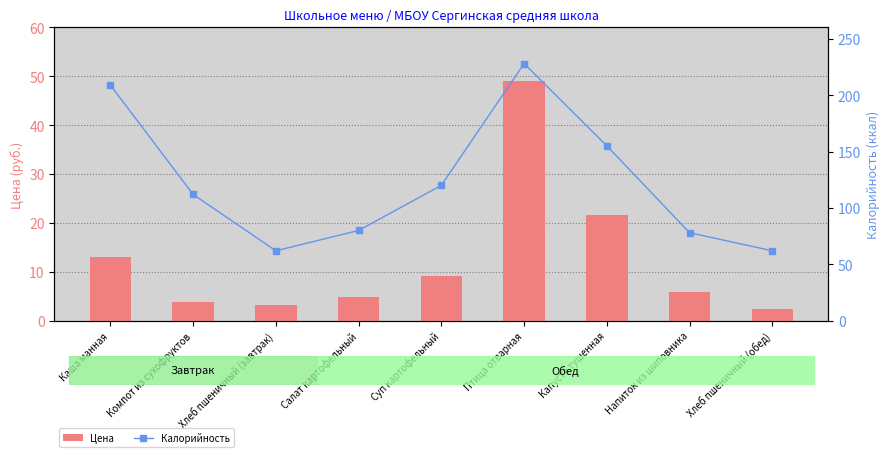

What is the sum of all Калорийность values?

1106.0